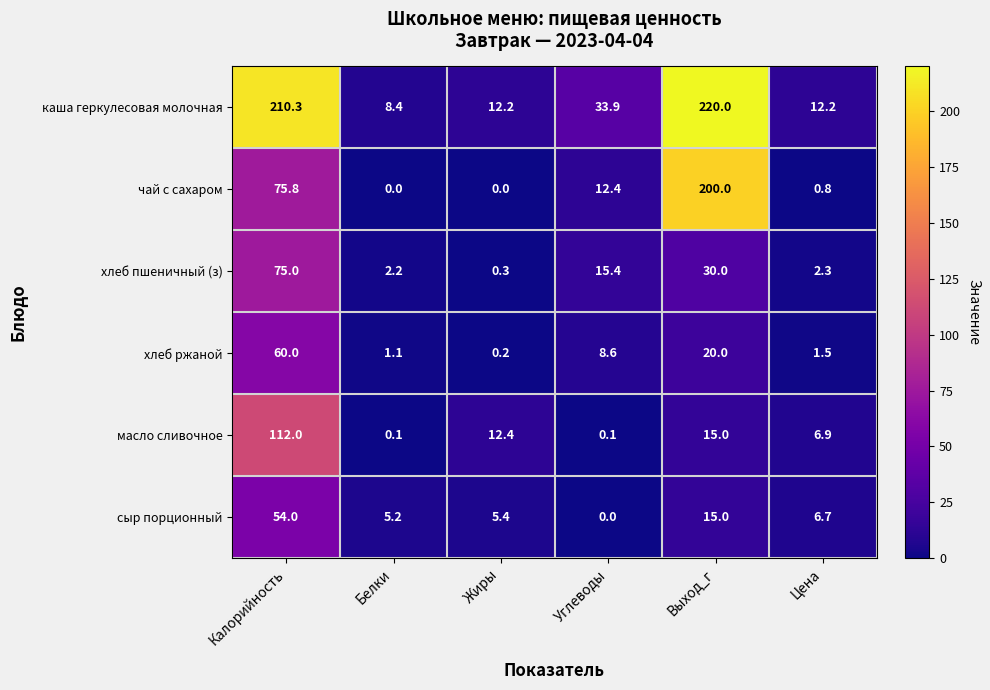

Count the number of categories in the chart.

6